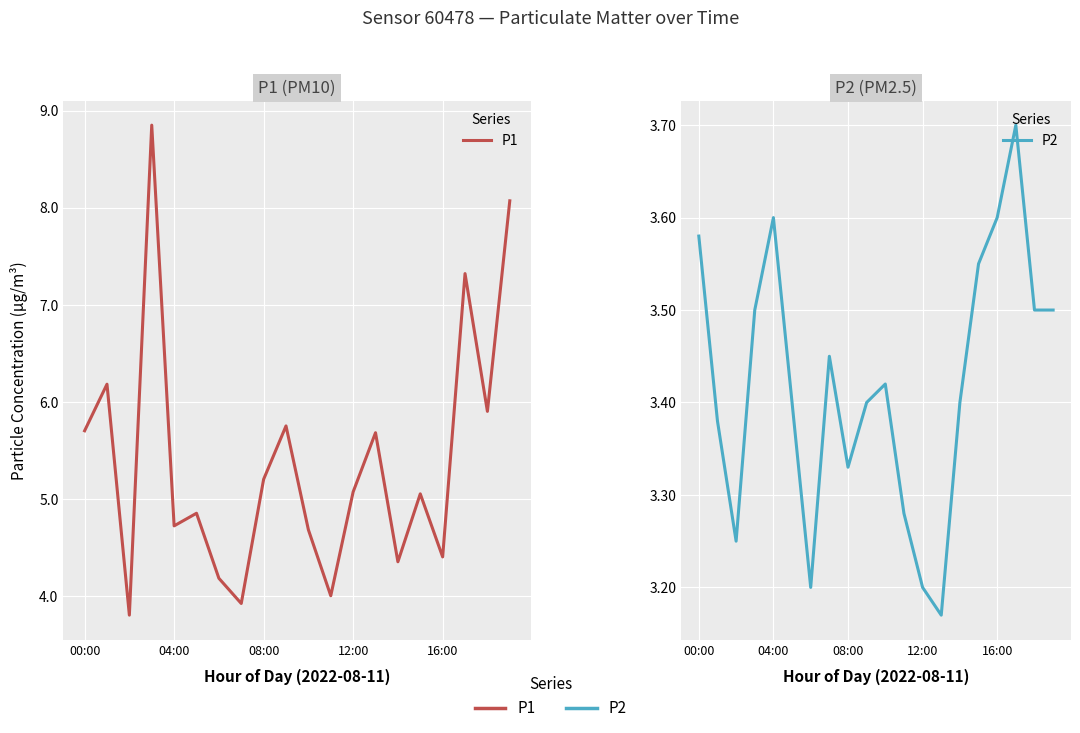

True or false: P2 and P1 intersect in this chart.

False